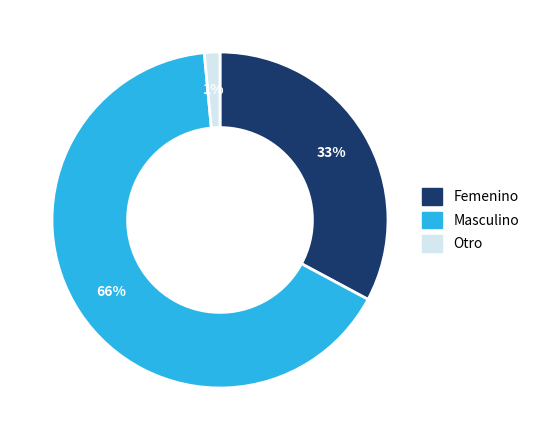

Rank the categories by value from lowest to highest.

Otro, Femenino, Masculino